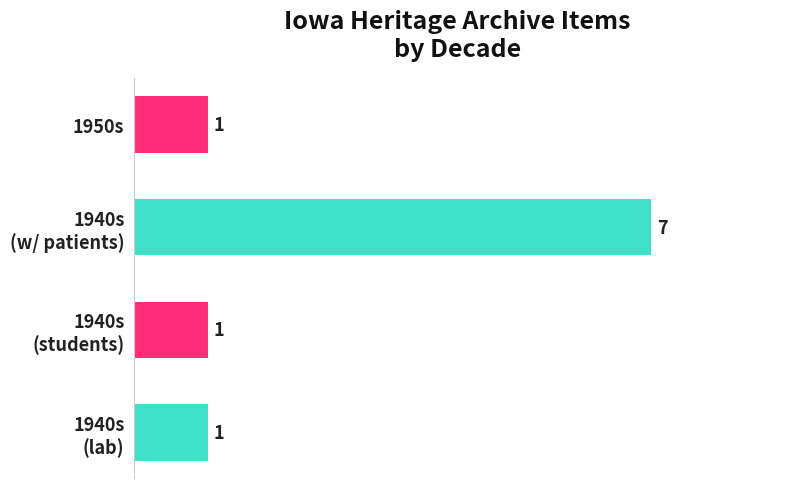

What is the difference between the maximum and minimum values?

6